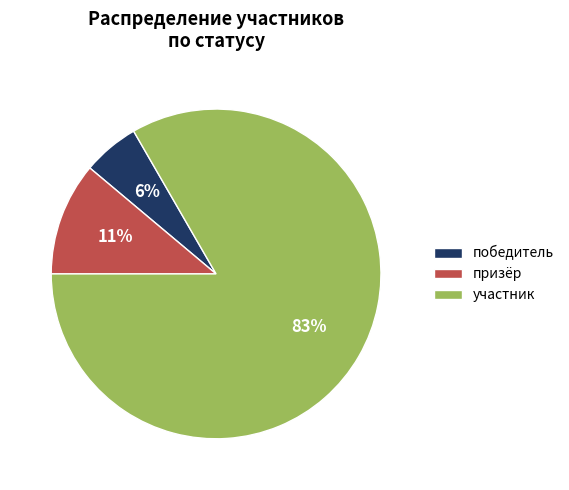

How many slices are in this pie chart?

3